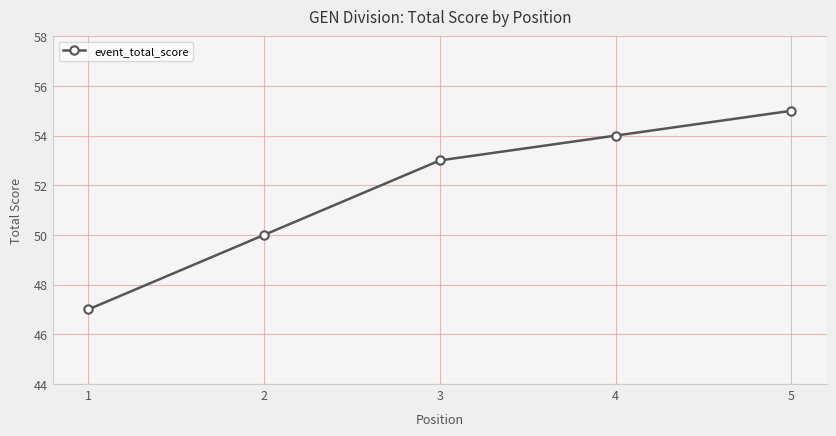

What is the value of the 3rd point from the left?

53